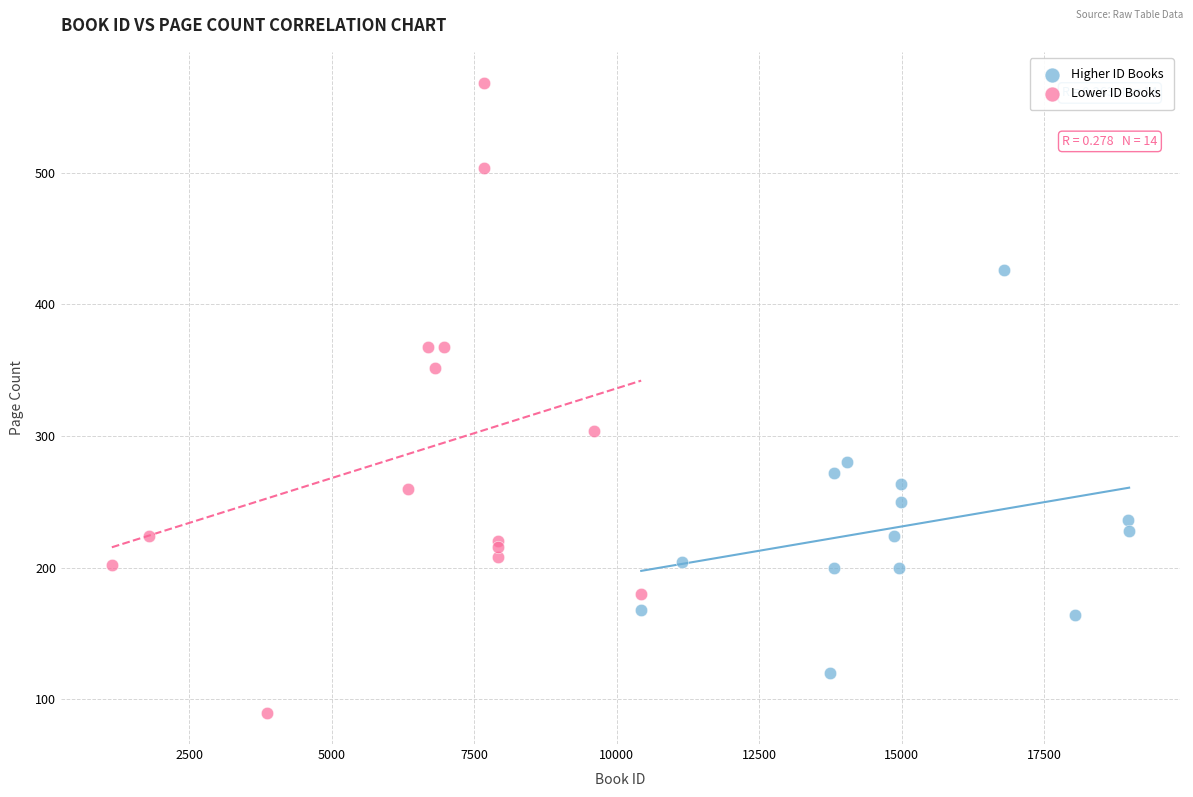

Which series contains the highest Y value?

Lower ID Books